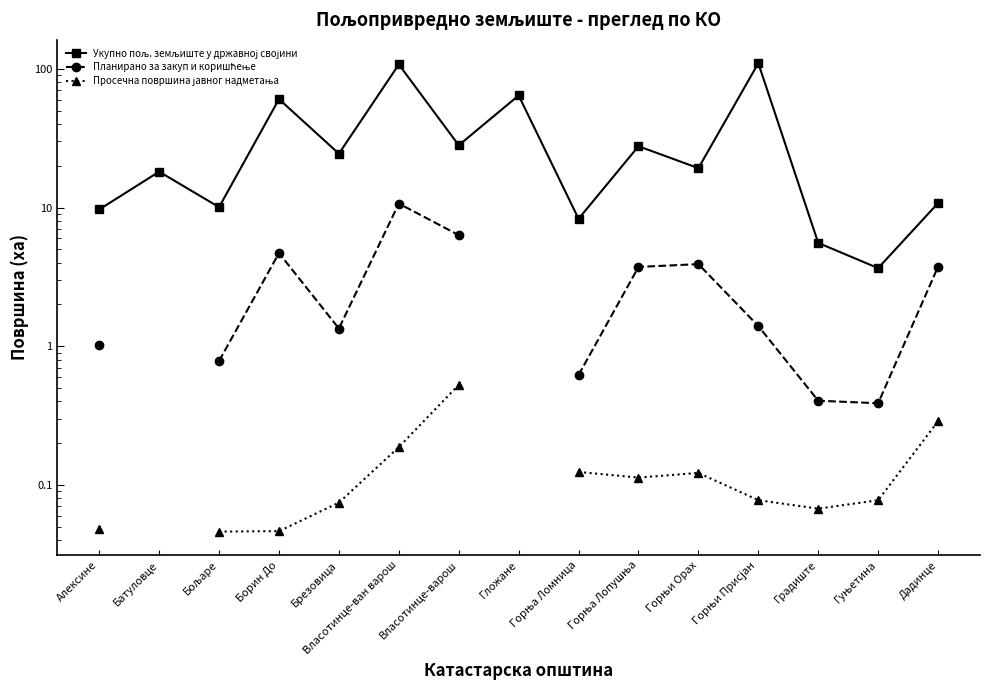

At which label does Планирано за закуп и коришћење reach its peak?

Власотинце-ван варош